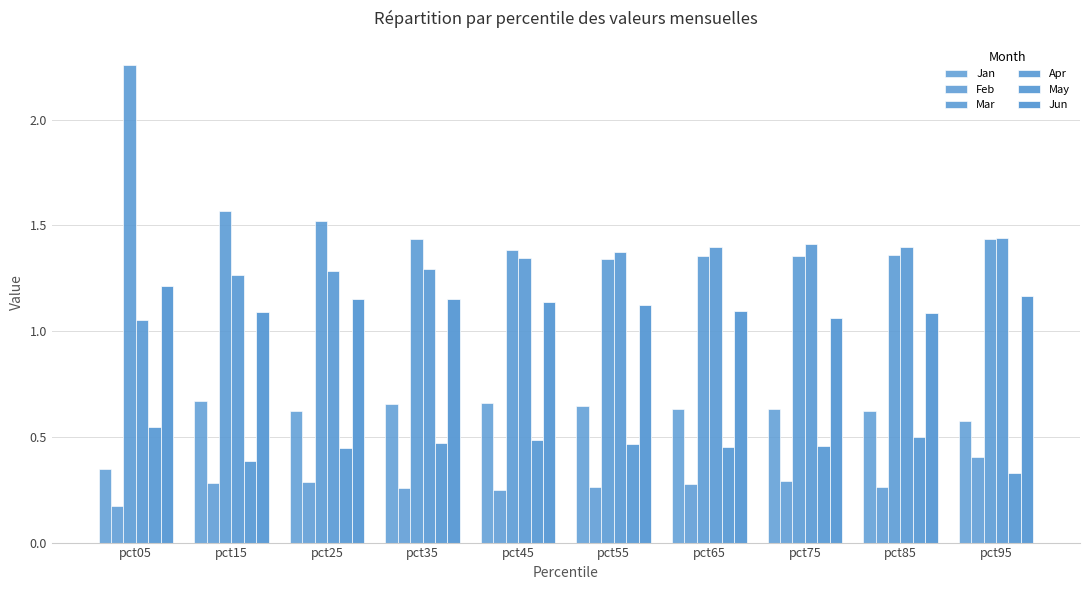

Between pct15 and pct25, which series saw the biggest shift?

May